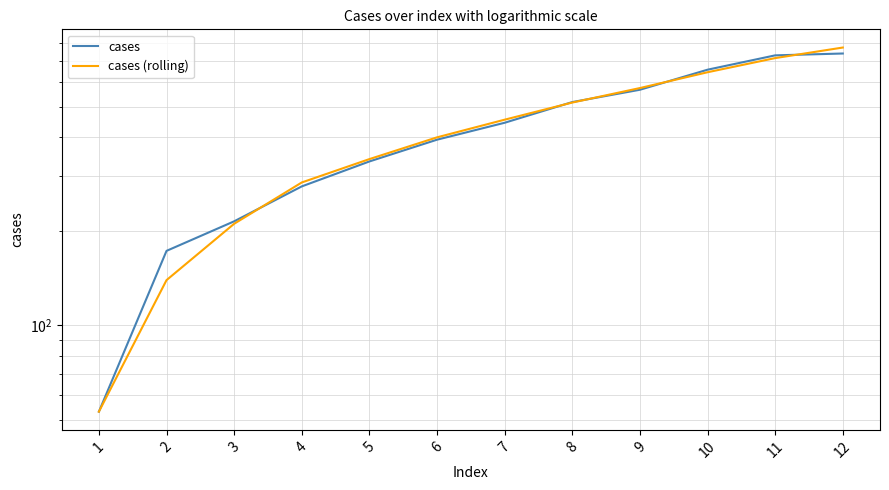

List the series in order of their overall mean, highest first.

cases (rolling), cases